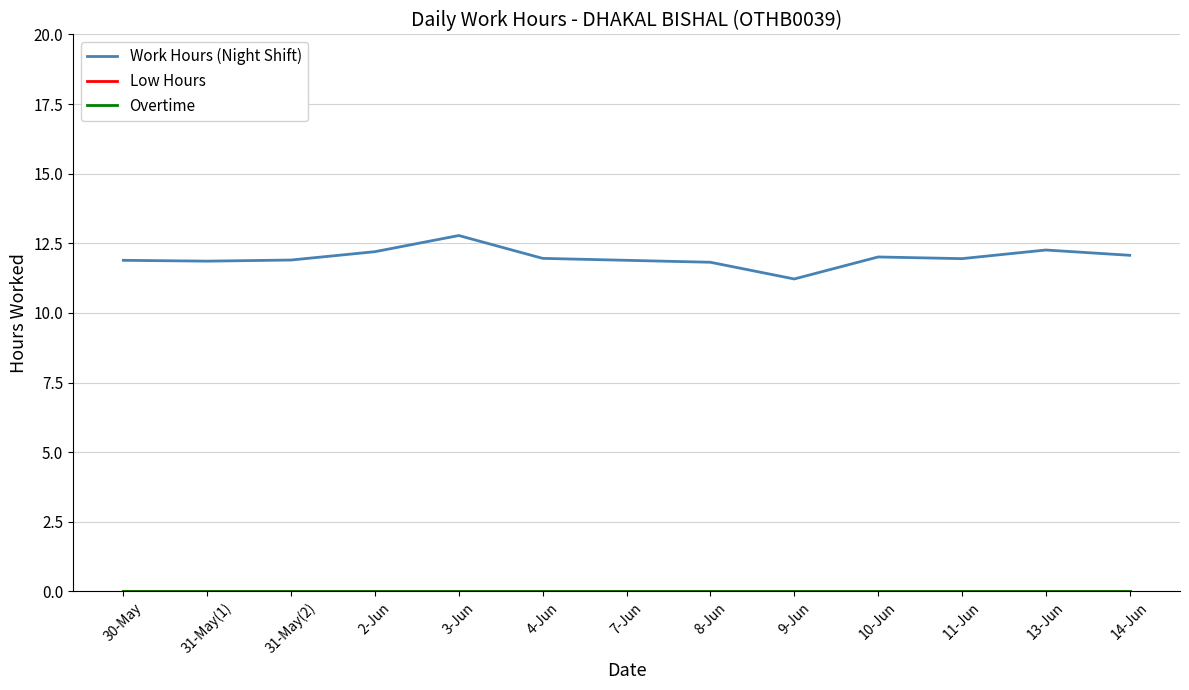

What is the difference between the highest and lowest values at 4-Jun?

12.0